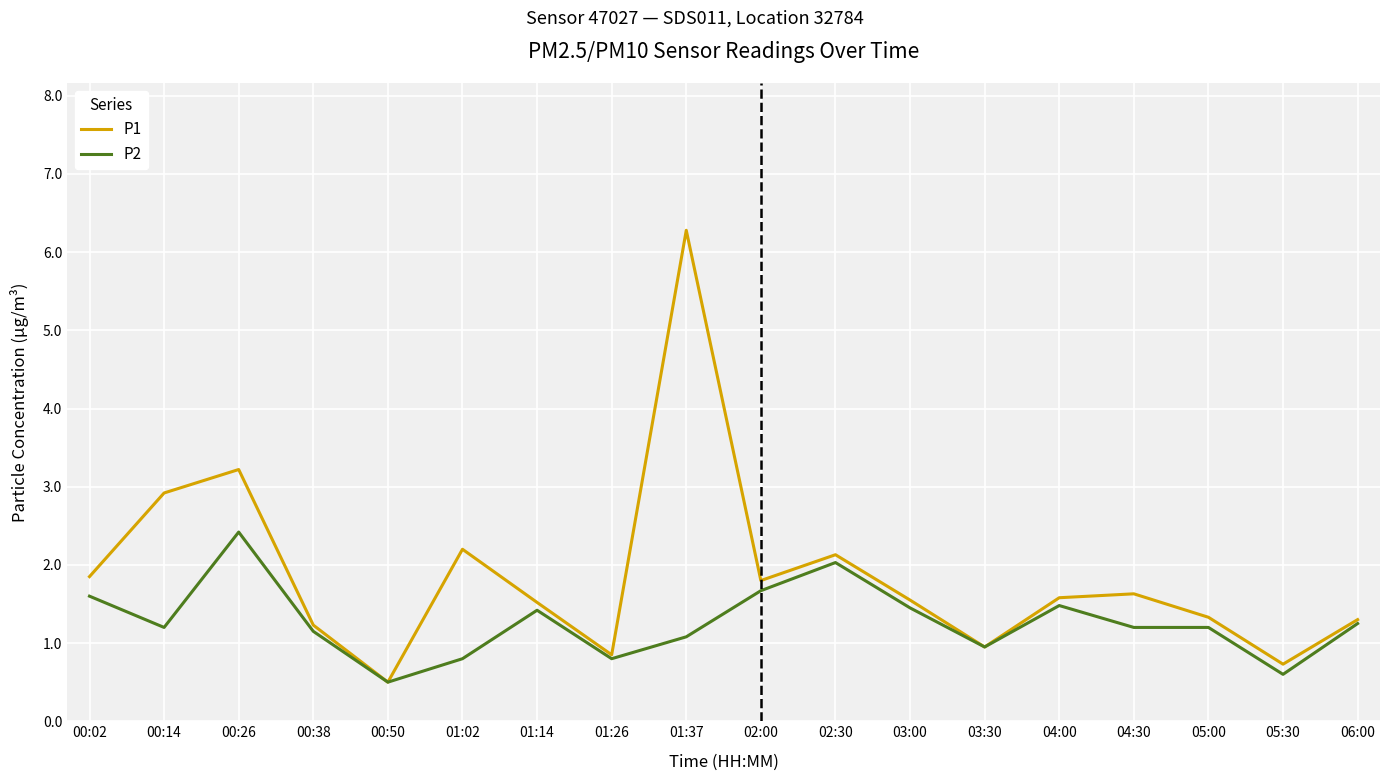

Is it true that P1 equals 0.7 at 00:02?

False